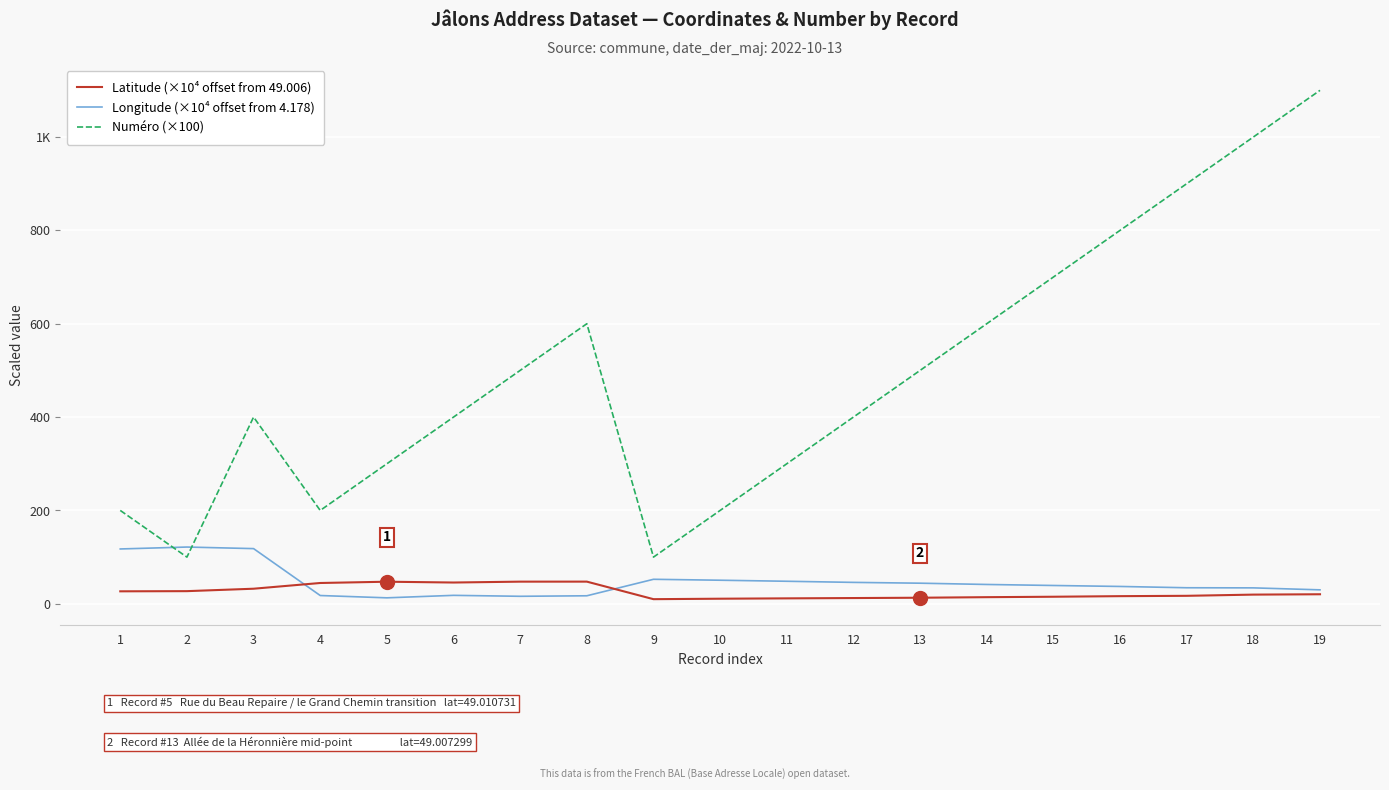

At which label does Latitude (×10⁴ offset from 49.006) reach its minimum?

9